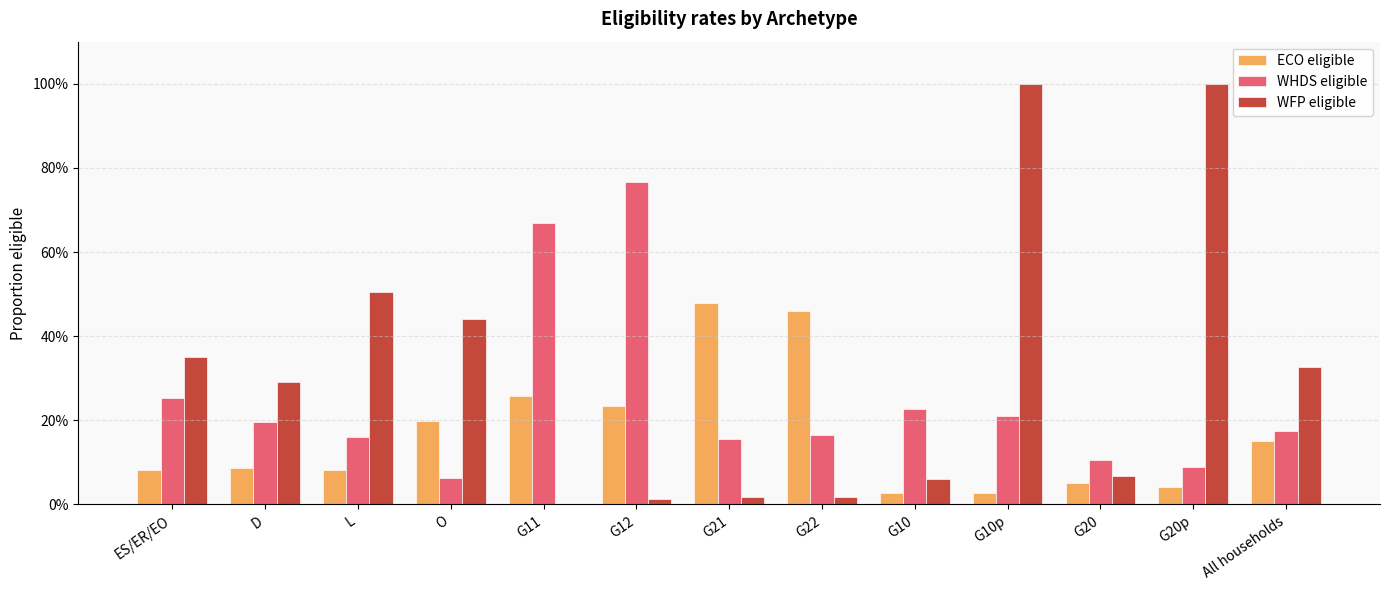

What is the label of the 5th bar from the right?

G10